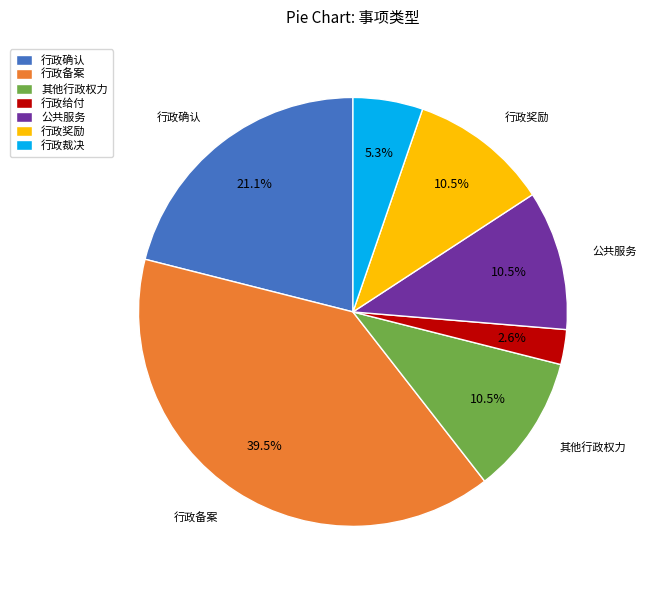

Which slice is the smallest?

行政给付